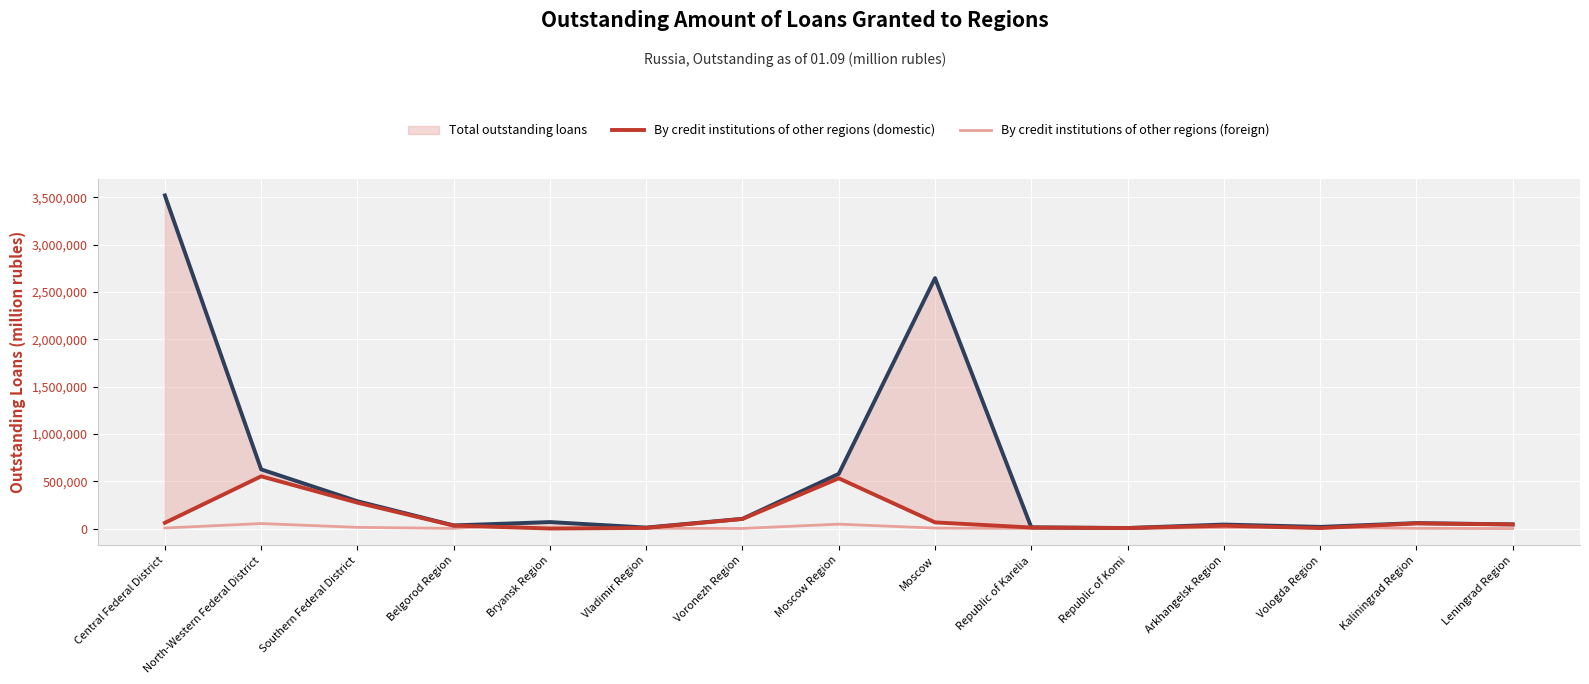

Is the value of Total outstanding loans at Moscow greater than the value of By credit institutions of other regions (domestic) at Southern Federal District?

Yes